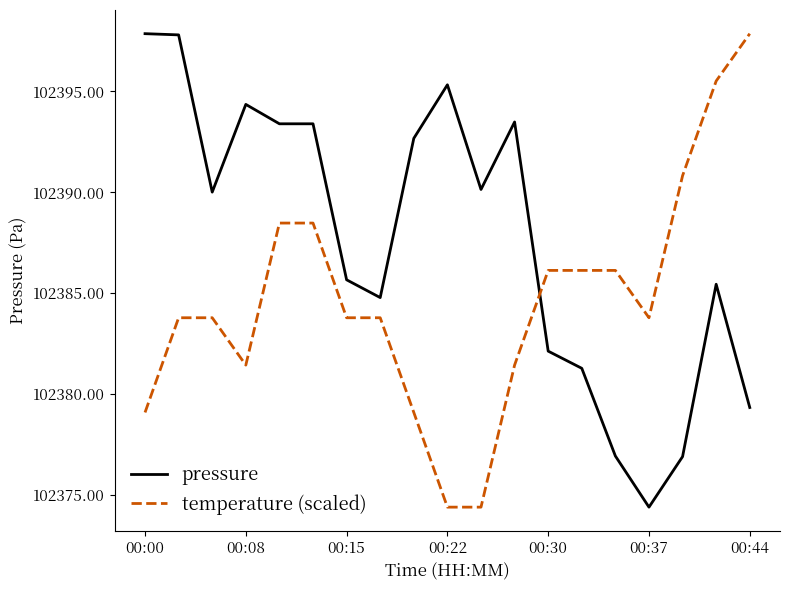

Which series ends up on top after the final intersection of temperature (scaled) and pressure?

temperature (scaled)